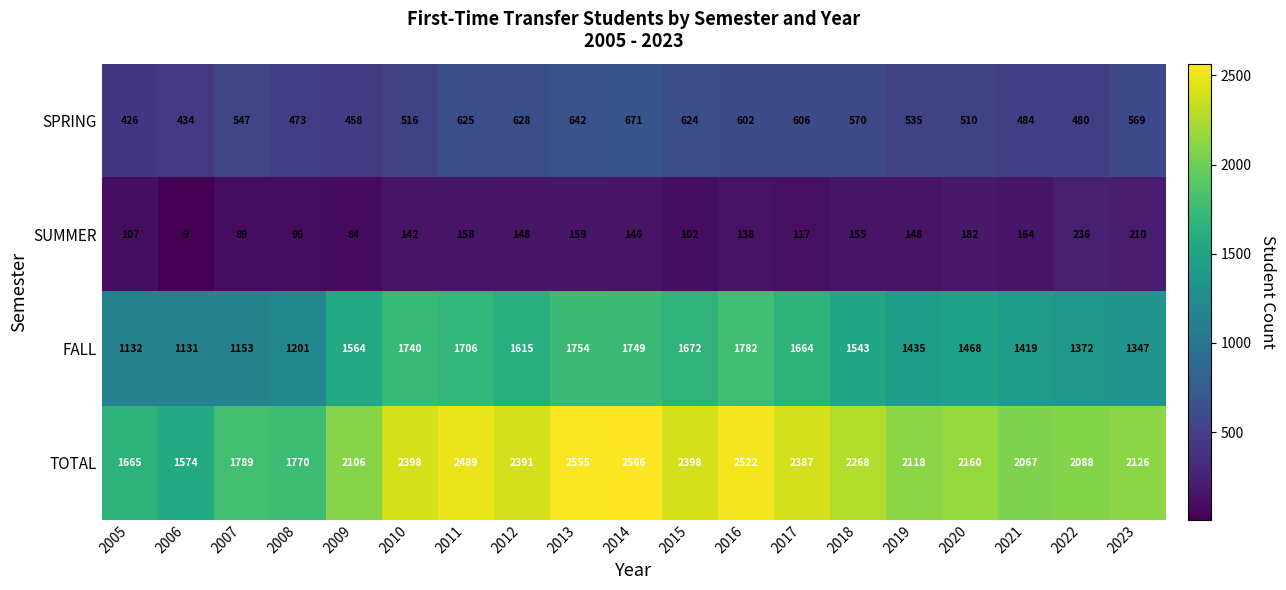

Between 2005 and 2012, which series saw the biggest shift?

TOTAL